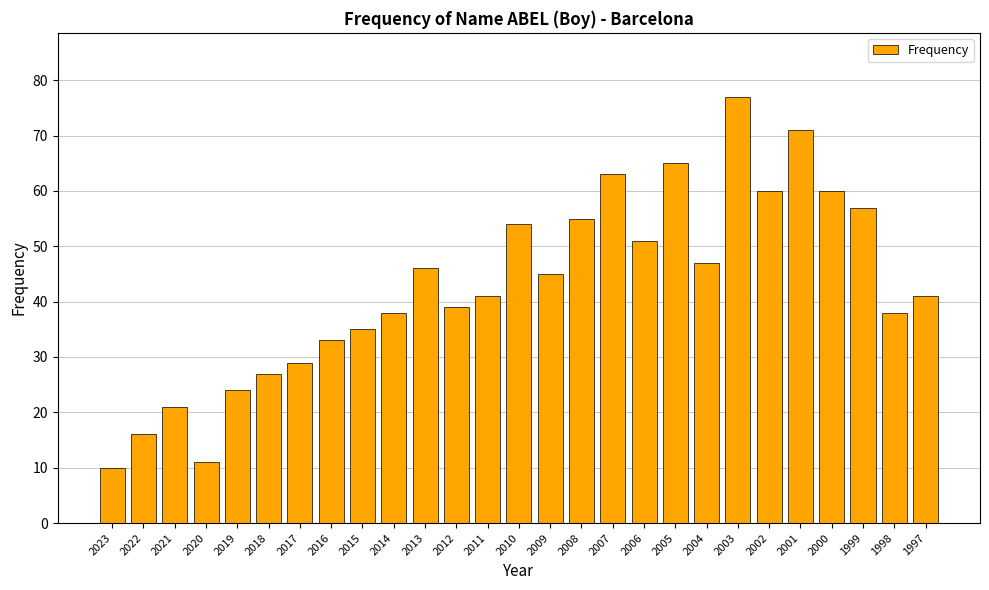

What is the sum of the values at 2016 and 2002?

93